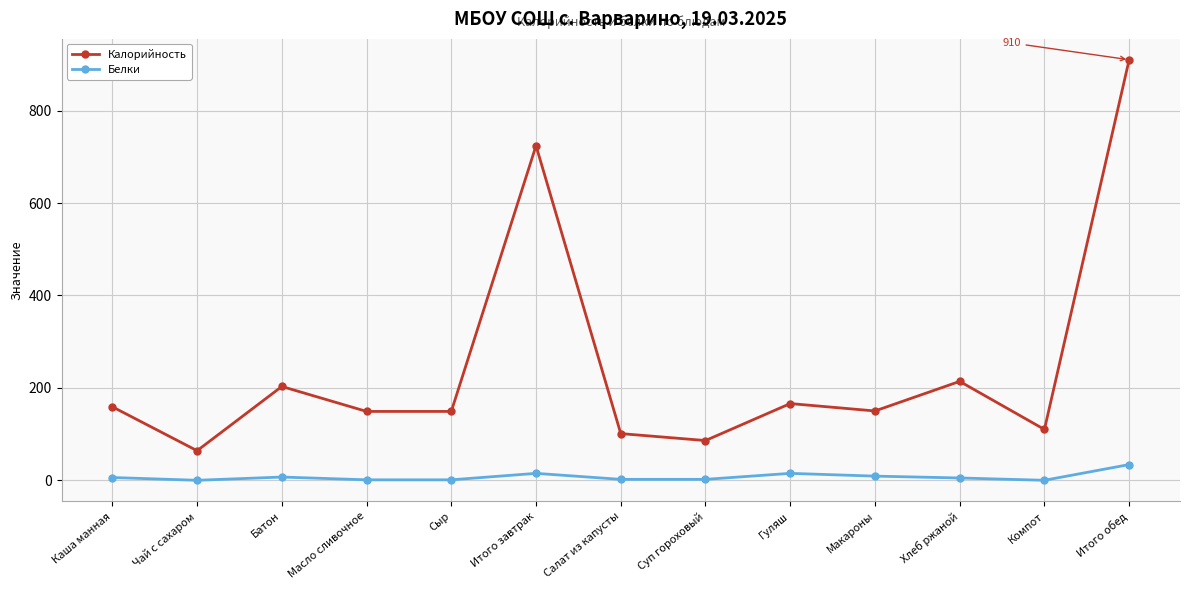

True or false: Калорийность and Белки cross at least once.

False